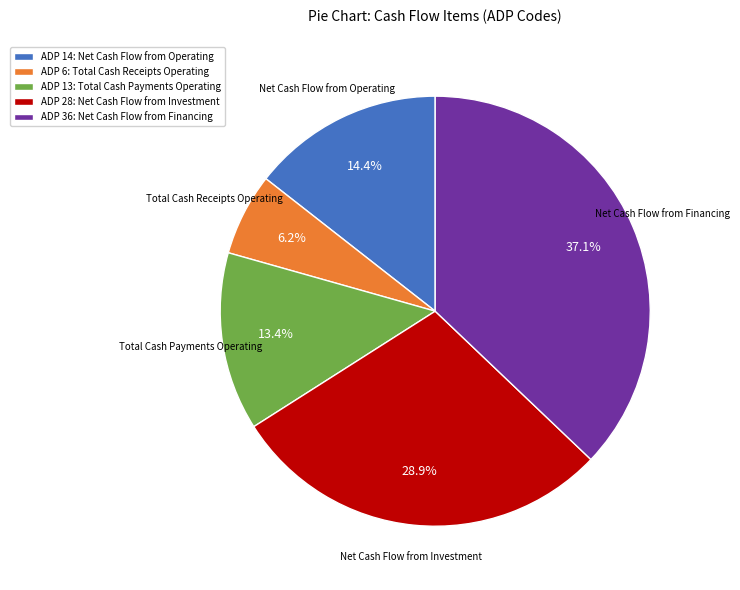

How many segments does this pie chart have?

5